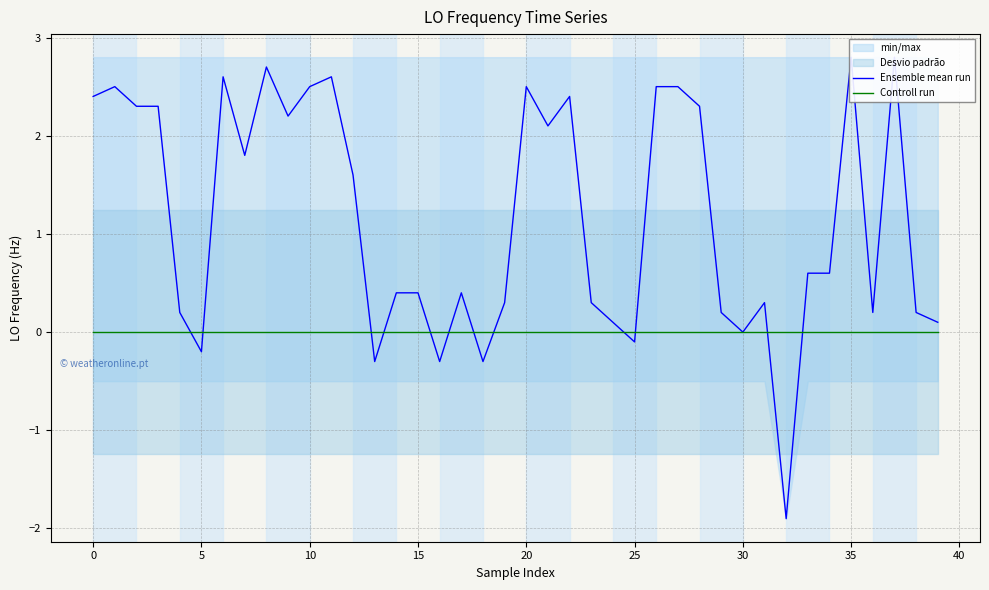

Count the number of categories in the chart.

40